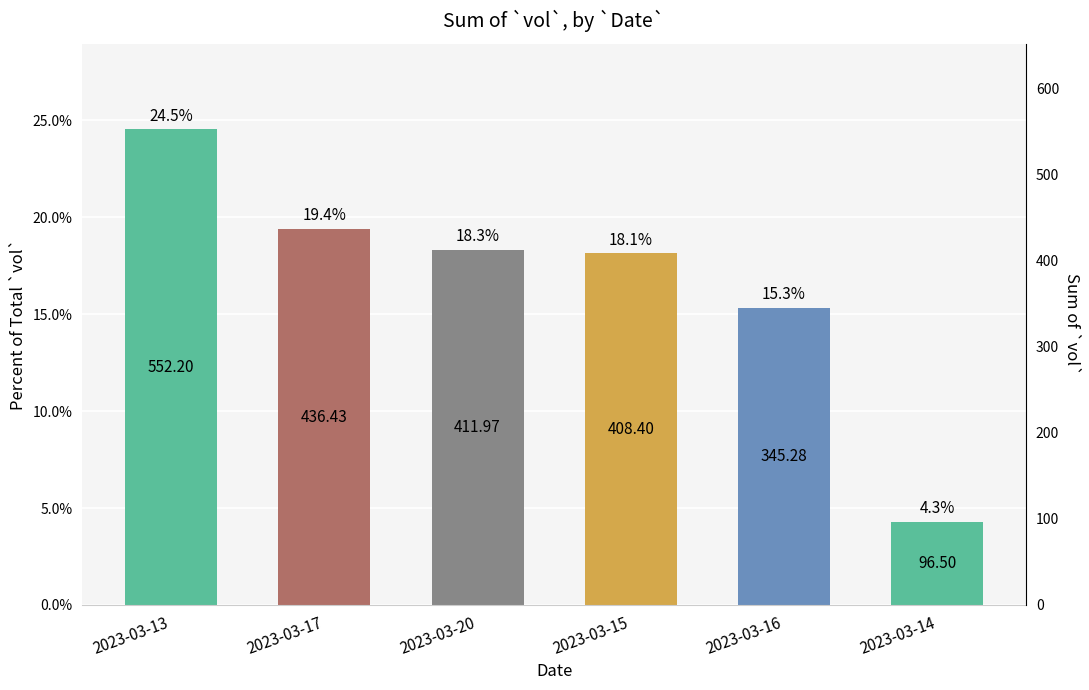

At which category does the chart reach its peak across all series?

2023-03-13